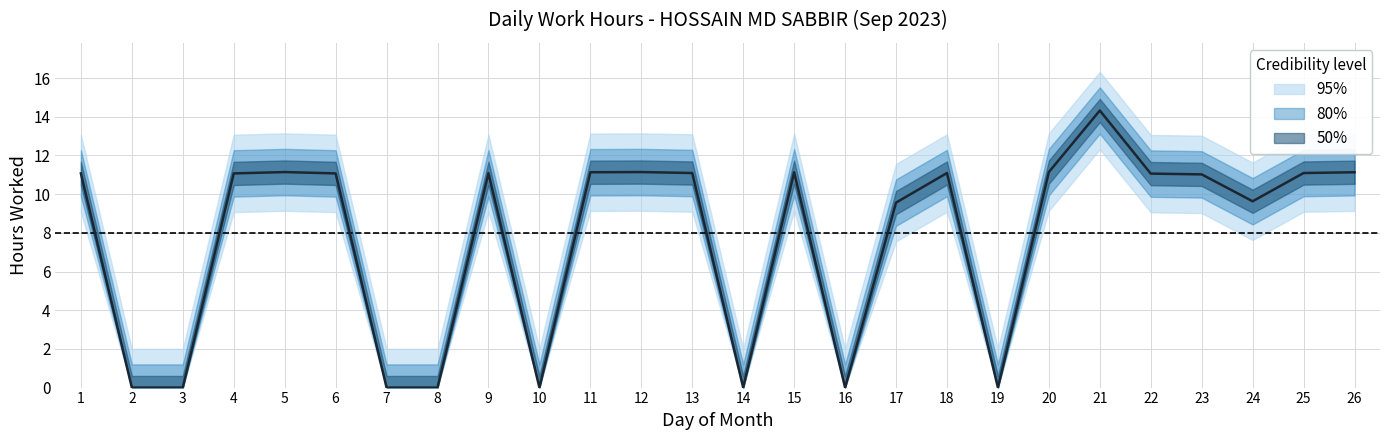

What is the maximum value shown in the chart?

14.3